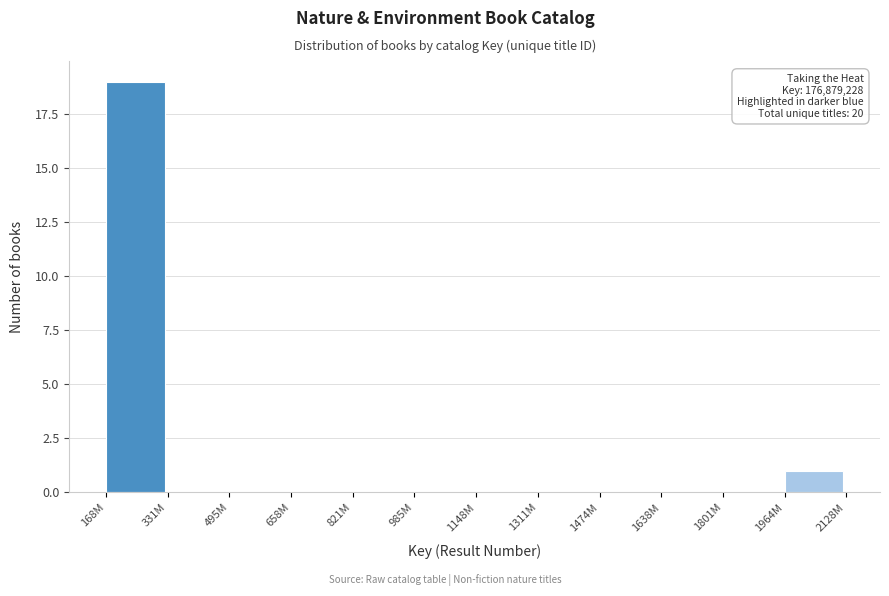

Reading left to right, list all the values displayed in this chart.

168M=19	331M=0	495M=0	658M=0	821M=0	985M=0	1148M=0	1311M=0	1474M=0	1638M=0	1801M=0	1964M=1